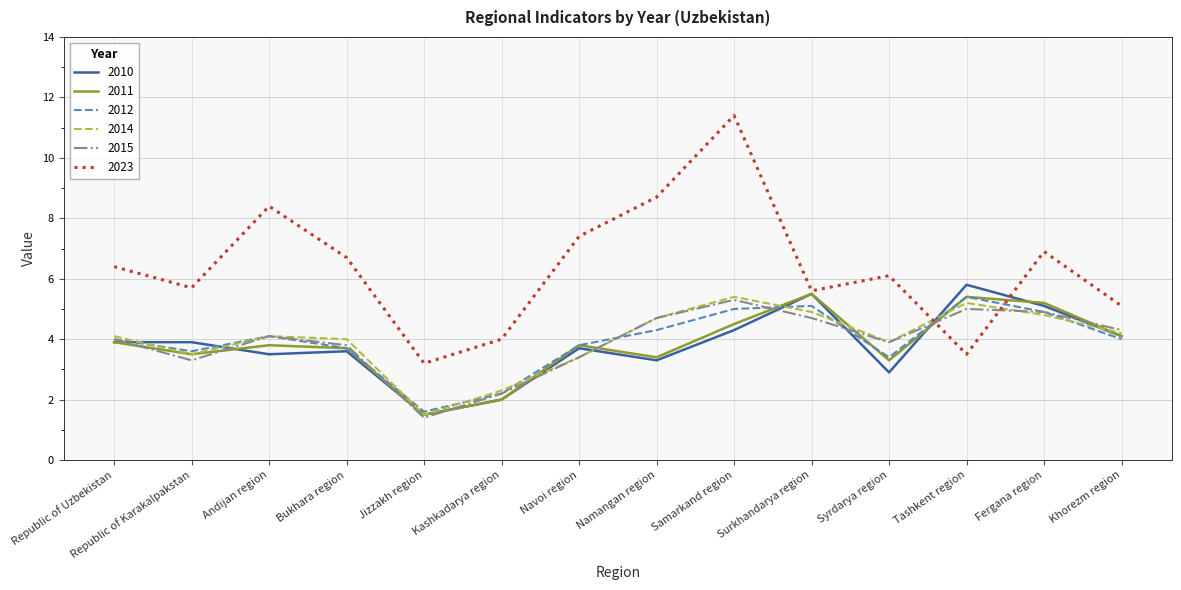

What is the spread (max minus min) of values at Fergana region?

2.1